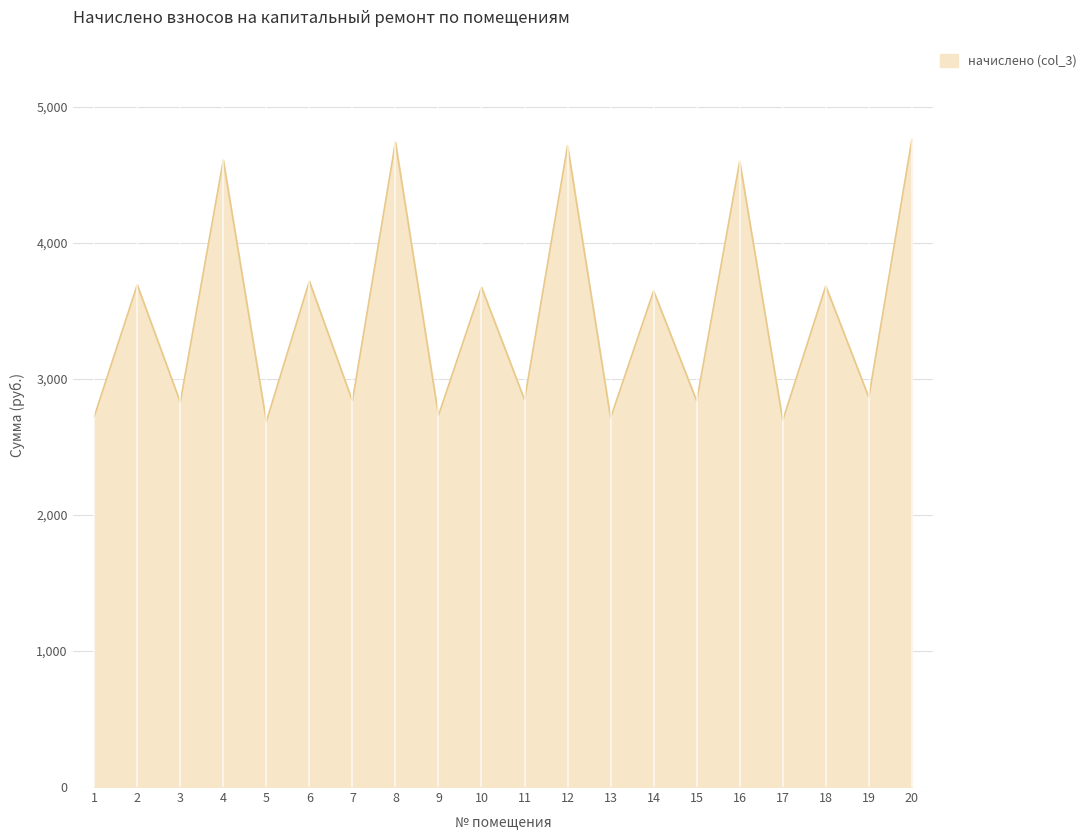

What is the difference between the values at 3 and 12?

1885.1